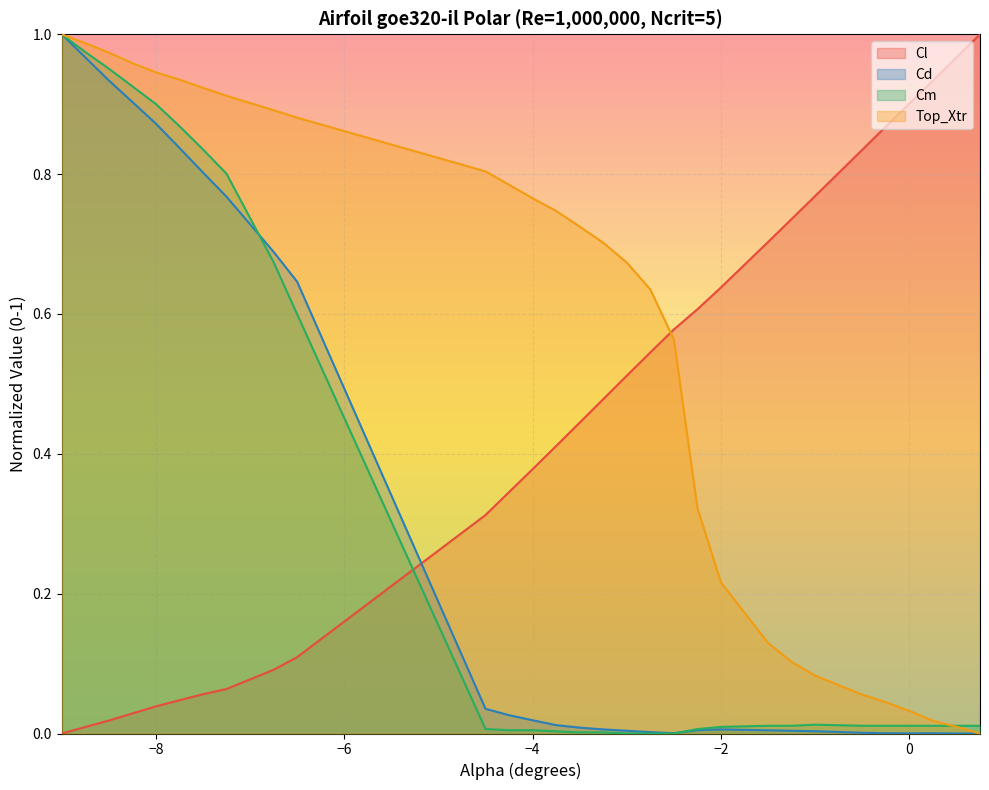

How many lines are shown in the chart?

4